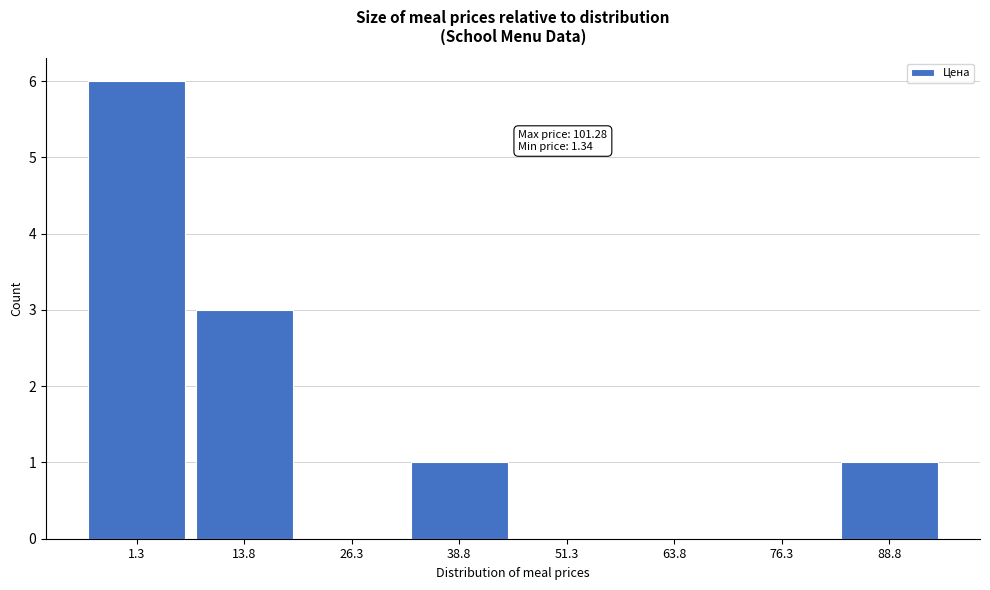

Reading left to right, list all the values displayed in this chart.

1.3=6	13.8=3	26.3=0	38.8=1	51.3=0	63.8=0	76.3=0	88.8=1